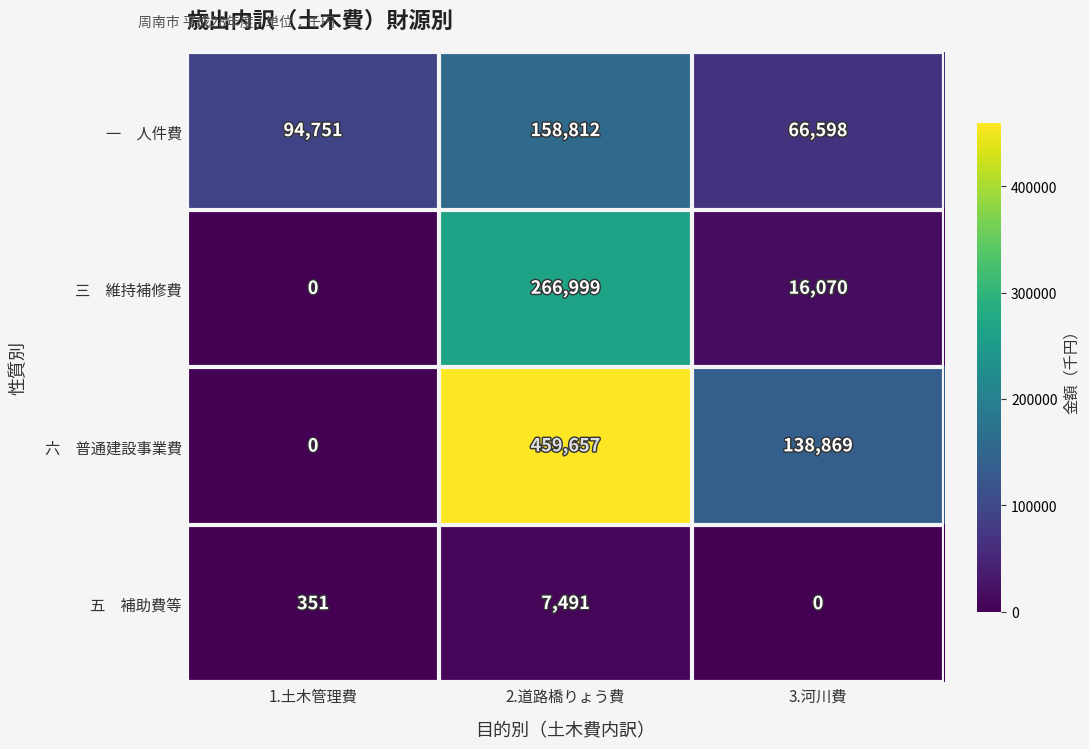

What is the maximum value shown in the chart?

459657